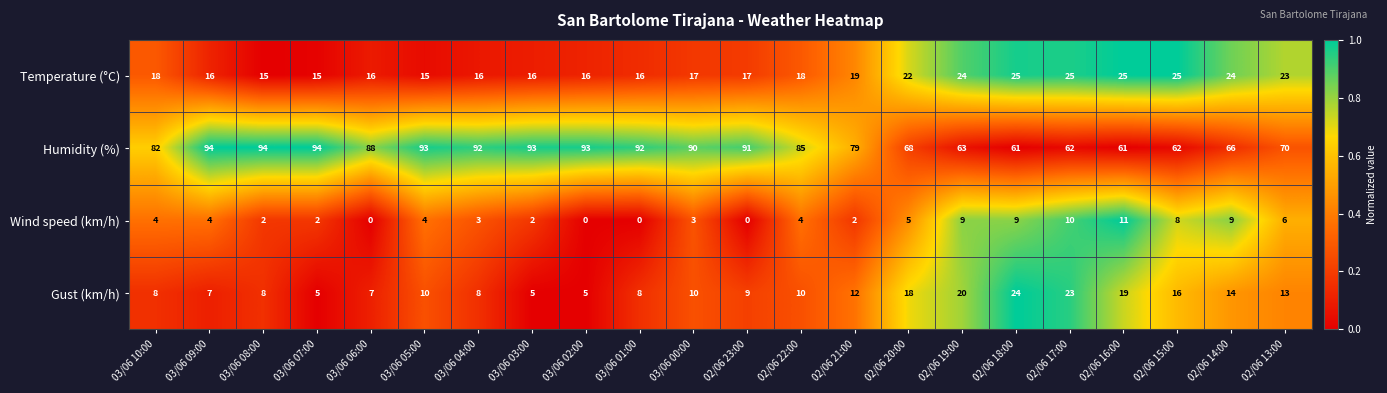

Between 03/06 08:00 and 03/06 00:00, which series saw the biggest shift?

Humidity (%)